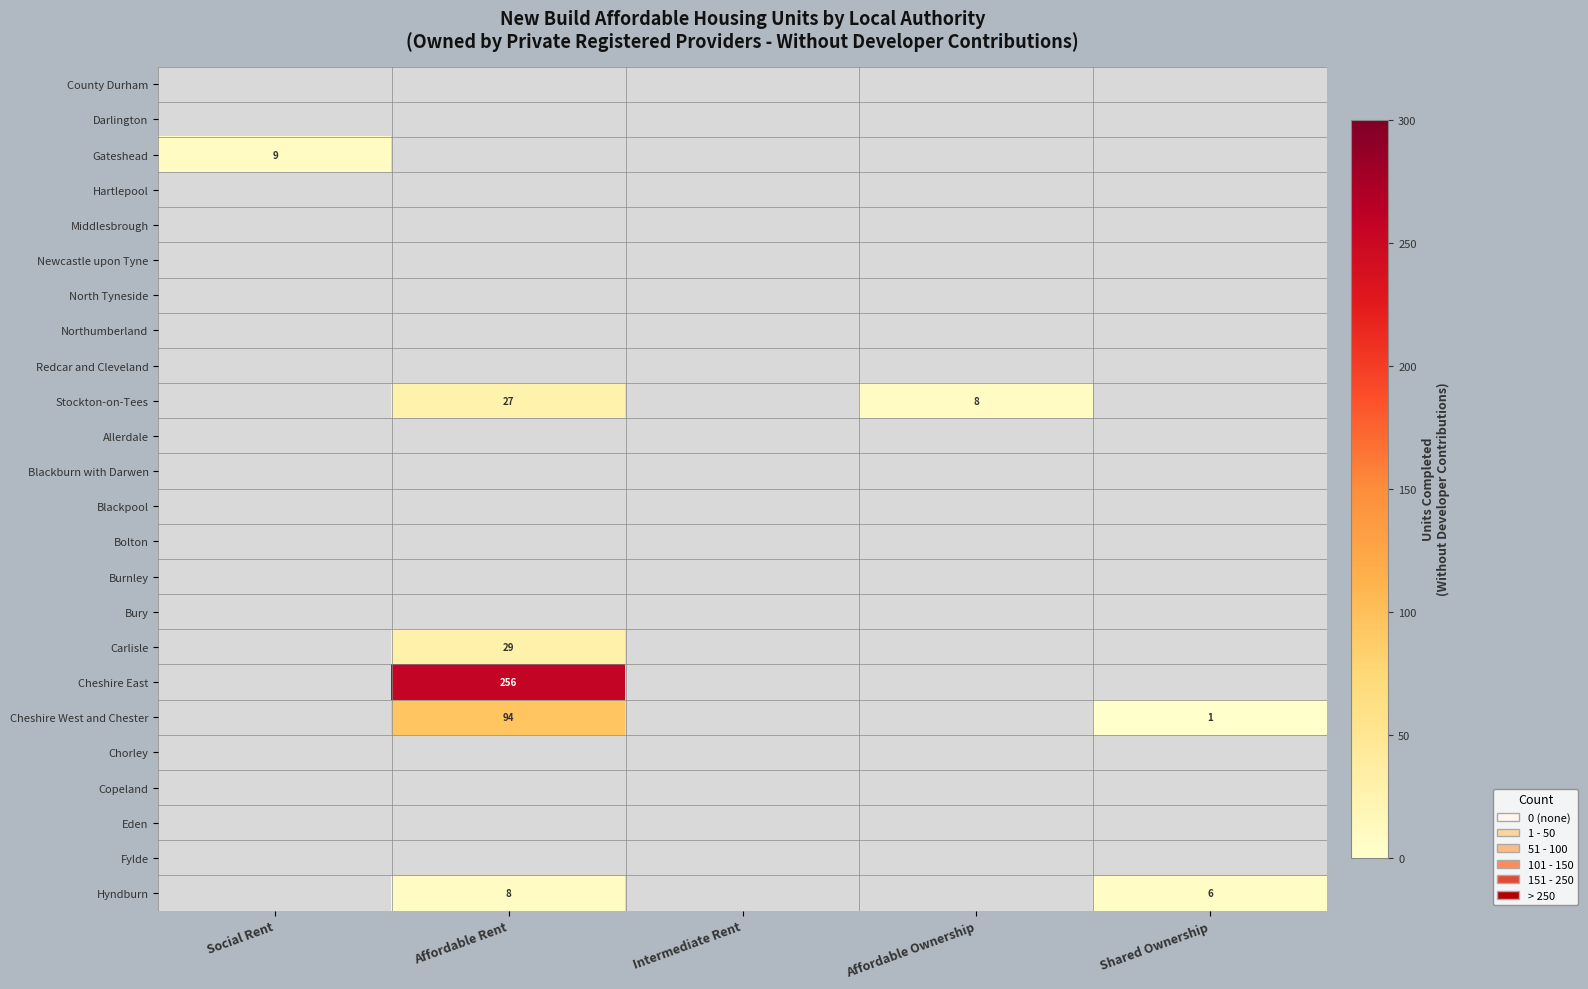

True or false: Stockton-on-Tees has a value of 38 at Affordable Rent.

False